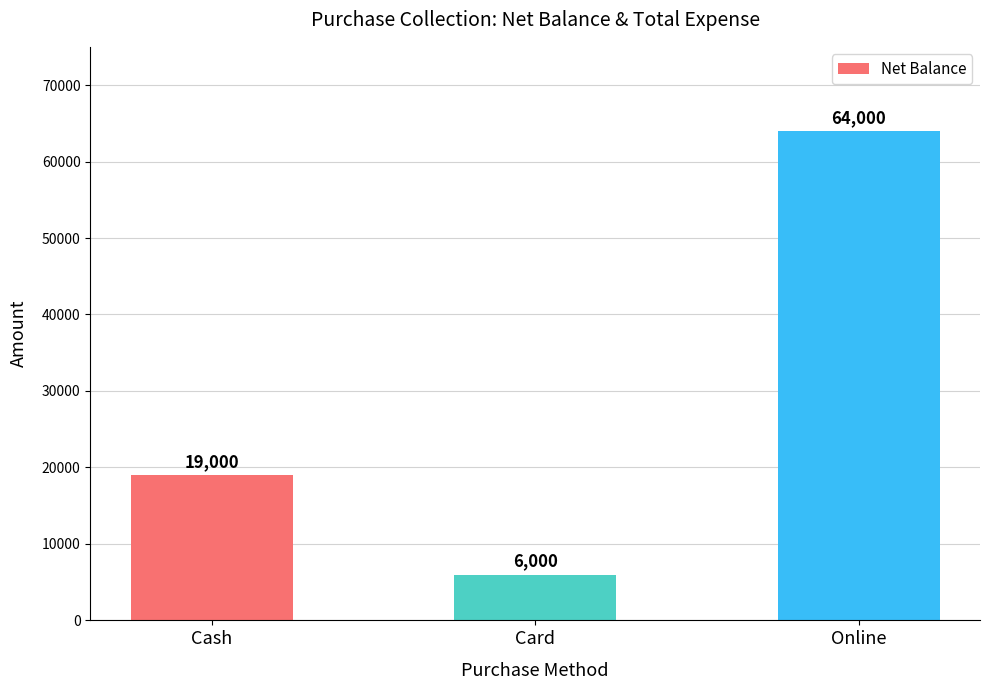

What is the sum of the values at Online and Card?

70000